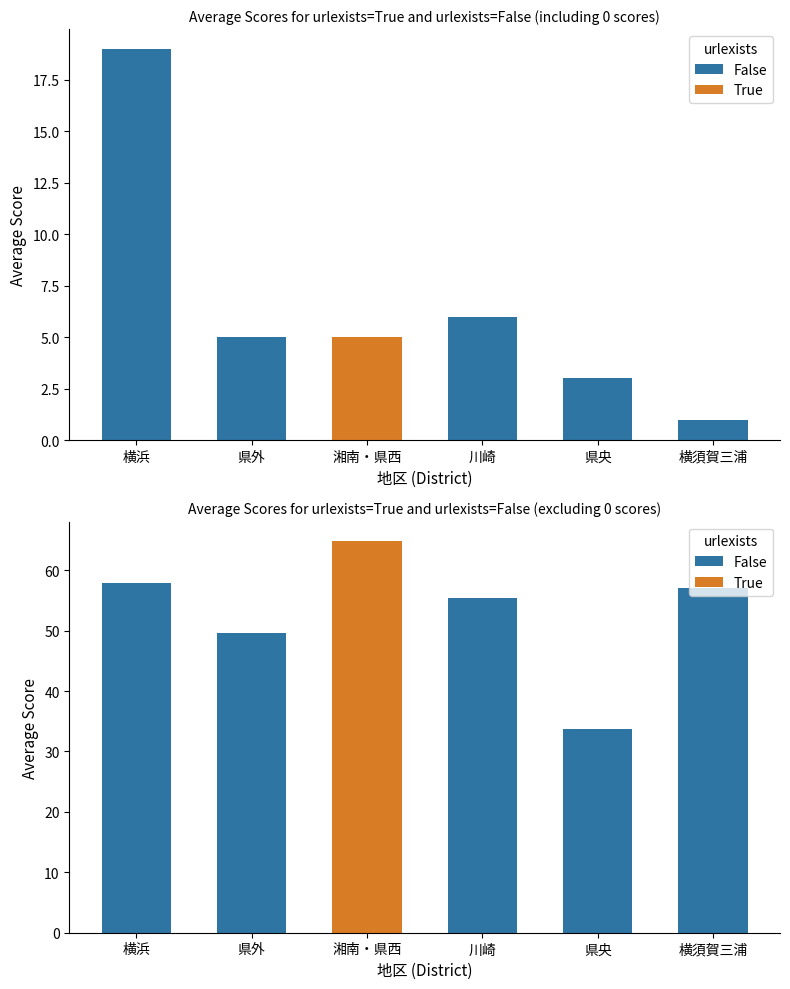

What is the maximum value shown in the chart?

64.8